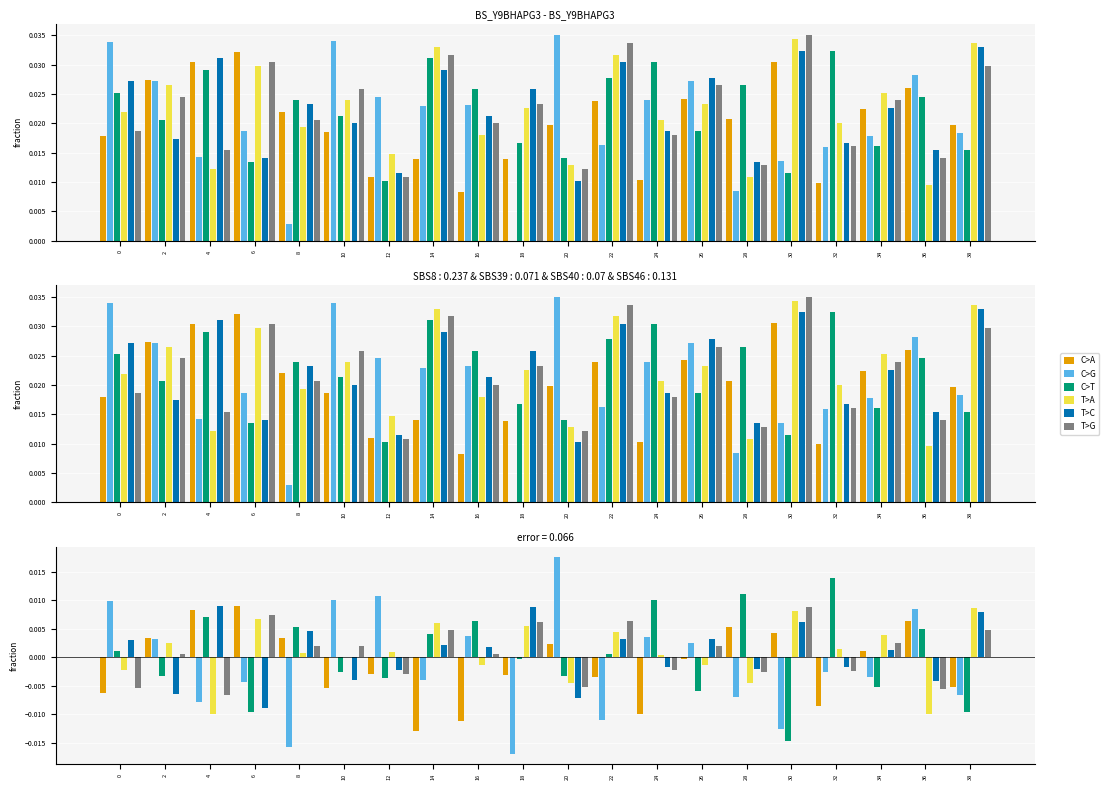

Is it true that C>G equals -0.0 at 18?

True